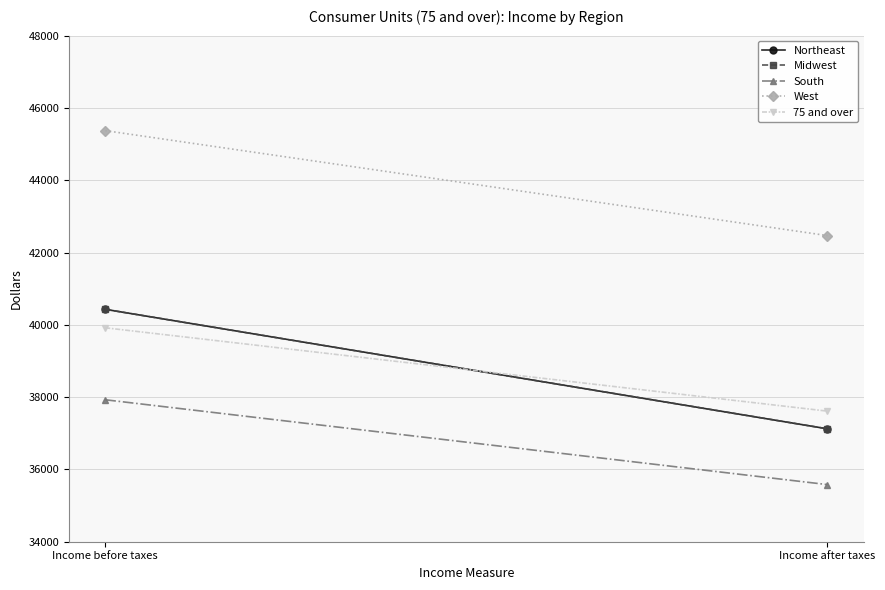

Reading left to right, list all the values displayed in this chart.

Northeast: Income before taxes=40429	Income after taxes=37123
Midwest: Income before taxes=40429	Income after taxes=37123
South: Income before taxes=37927	Income after taxes=35580
West: Income before taxes=45372	Income after taxes=42468
75 and over: Income before taxes=39918	Income after taxes=37612